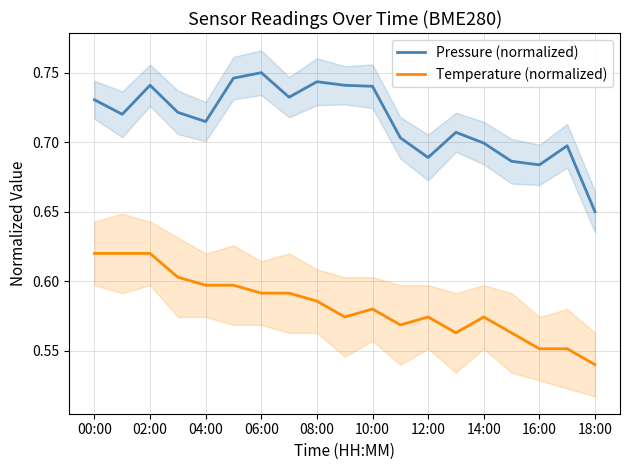

Does the chart have visible grid lines?

Yes